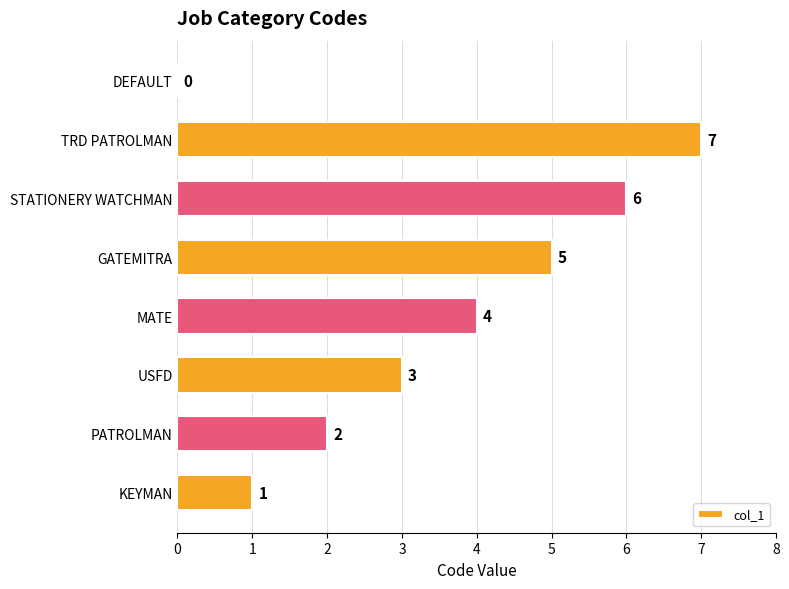

What is the maximum value shown in the chart?

7